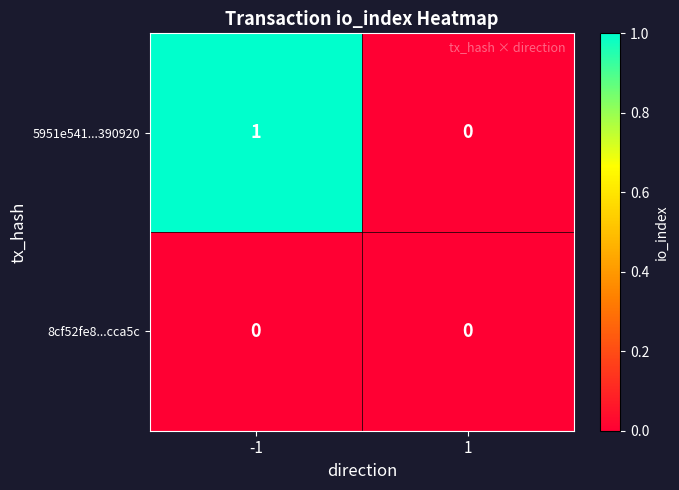

Which series has the largest range (max minus min)?

5951e541...390920